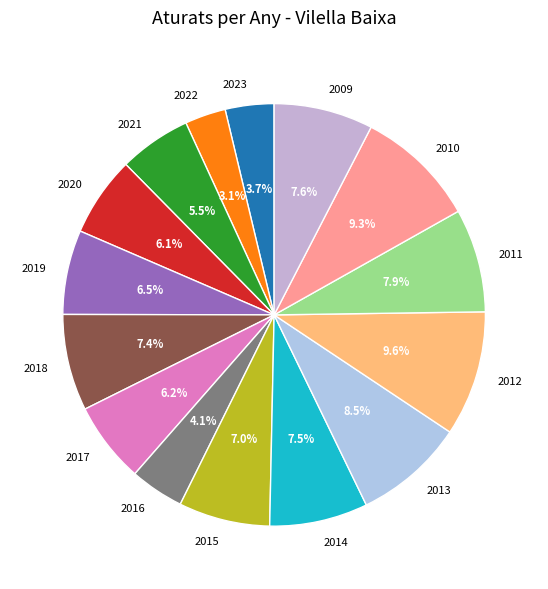

Is 2020 the majority of the pie?

No